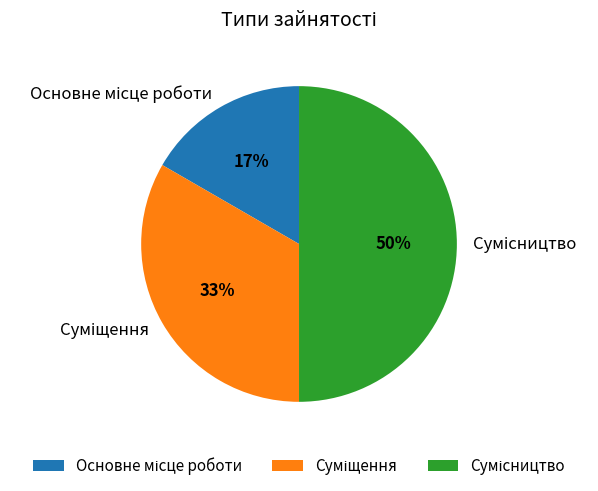

To the nearest percent, what is the average slice percentage?

33%